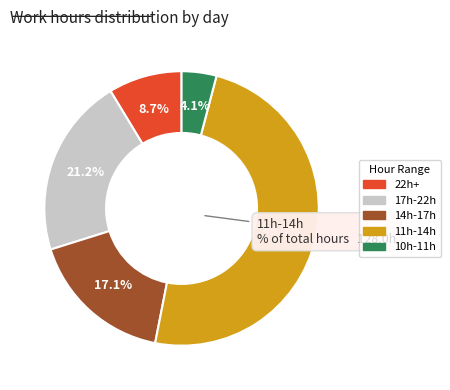

Is there any slice that represents more than half of the pie?

No